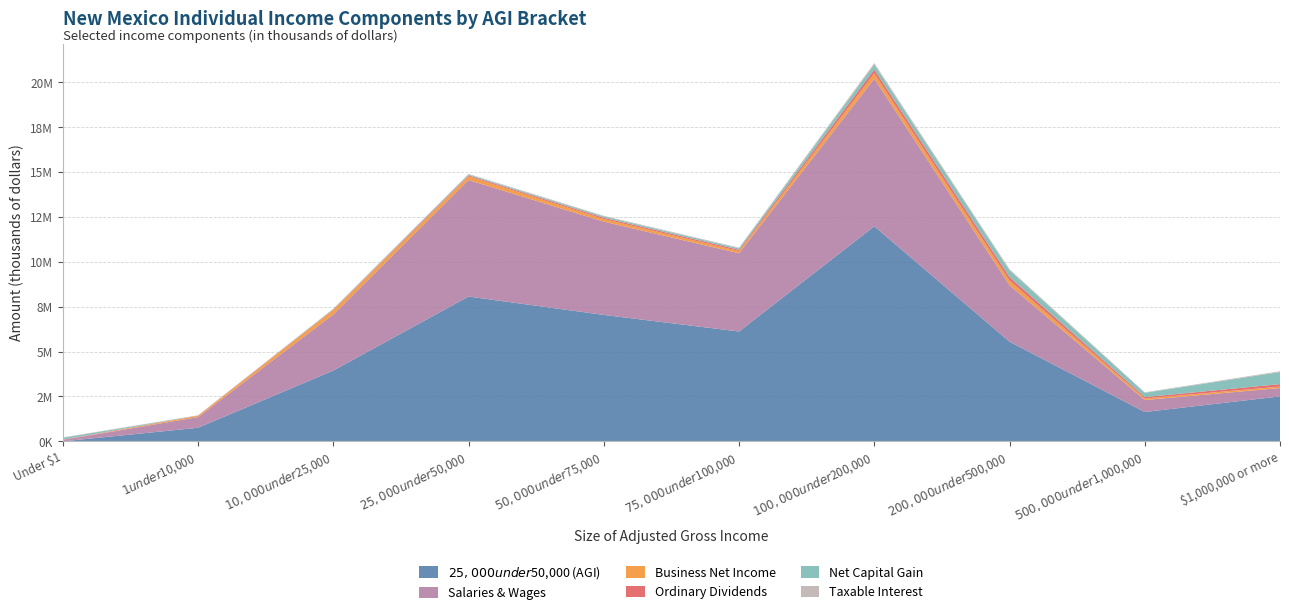

Reading left to right, extract all data points from this chart.

$25,000 under $50,000 (AGI): Under $1=0	$1 under $10,000=757069	$10,000 under $25,000=3946722	$25,000 under $50,000=8070805	$50,000 under $75,000=7046019	$75,000 under $100,000=6121723	$100,000 under $200,000=11985434	$200,000 under $500,000=5554653	$500,000 under $1,000,000=1636150	$1,000,000 or more=2505666
Salaries & Wages: Under $1=79373	$1 under $10,000=594991	$10,000 under $25,000=3127718	$25,000 under $50,000=6494798	$50,000 under $75,000=5198344	$75,000 under $100,000=4360003	$100,000 under $200,000=8223814	$200,000 under $500,000=3143749	$500,000 under $1,000,000=667956	$1,000,000 or more=465433
Business Net Income: Under $1=-70366	$1 under $10,000=70103	$10,000 under $25,000=242244	$25,000 under $50,000=199760	$50,000 under $75,000=146100	$75,000 under $100,000=120626	$100,000 under $200,000=299791	$200,000 under $500,000=261436	$500,000 under $1,000,000=85241	$1,000,000 or more=80580
Ordinary Dividends: Under $1=18036	$1 under $10,000=13813	$10,000 under $25,000=31976	$25,000 under $50,000=56132	$50,000 under $75,000=72225	$75,000 under $100,000=74597	$100,000 under $200,000=207918	$200,000 under $500,000=195355	$500,000 under $1,000,000=77524	$1,000,000 or more=135975
Net Capital Gain: Under $1=103734	$1 under $10,000=5089	$10,000 under $25,000=19982	$25,000 under $50,000=46206	$50,000 under $75,000=67758	$75,000 under $100,000=81132	$100,000 under $200,000=283886	$200,000 under $500,000=375491	$500,000 under $1,000,000=238086	$1,000,000 or more=673354
Taxable Interest: Under $1=17888	$1 under $10,000=9721	$10,000 under $25,000=23132	$25,000 under $50,000=36647	$50,000 under $75,000=38602	$75,000 under $100,000=35606	$100,000 under $200,000=81303	$200,000 under $500,000=64908	$500,000 under $1,000,000=28089	$1,000,000 or more=45082